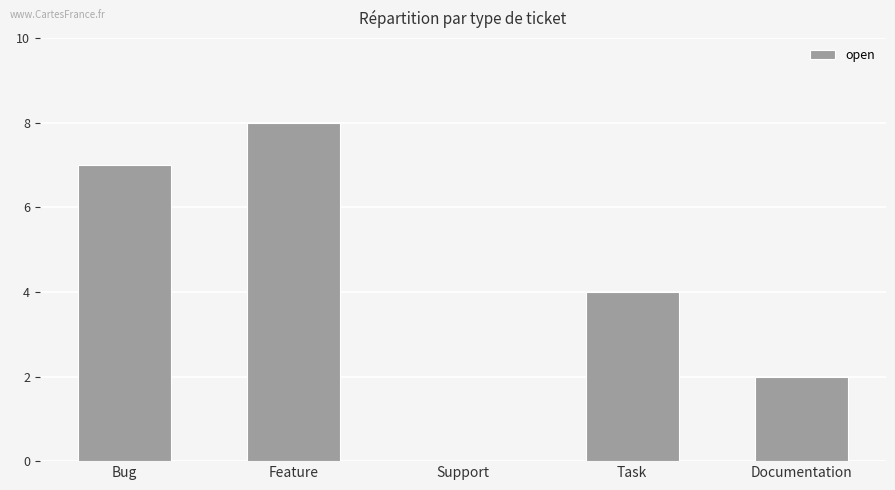

Which category has the highest value across all series?

Feature